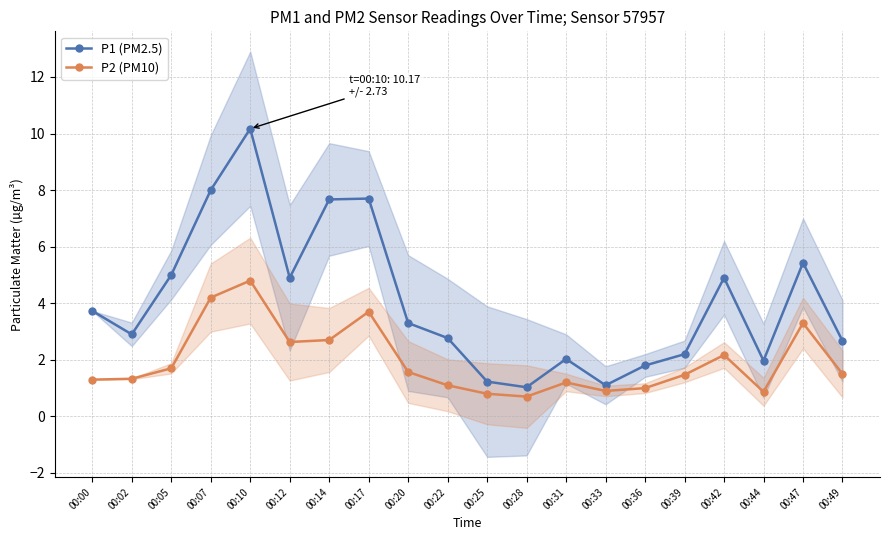

What is the minimum value shown in the chart?

0.7